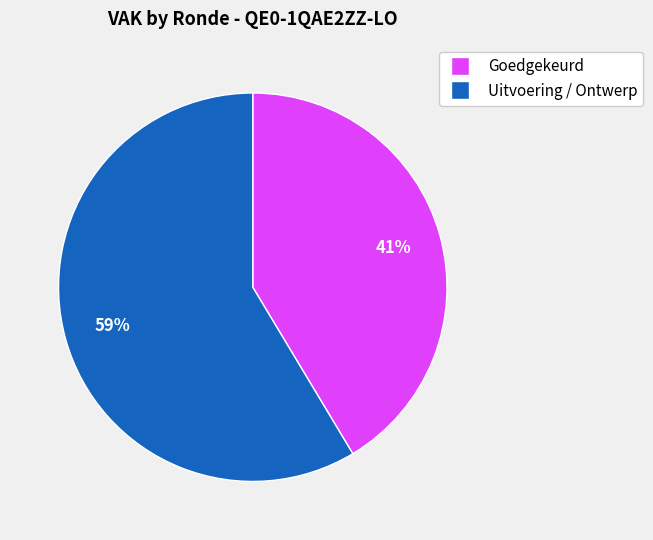

How many segments does this pie chart have?

2